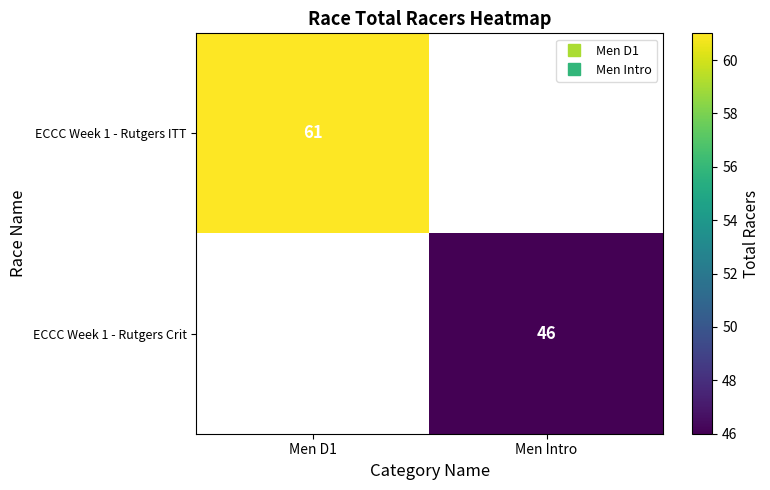

List the labels in order of ECCC Week 1 - Rutgers Crit value, largest first.

Men D1, Men Intro